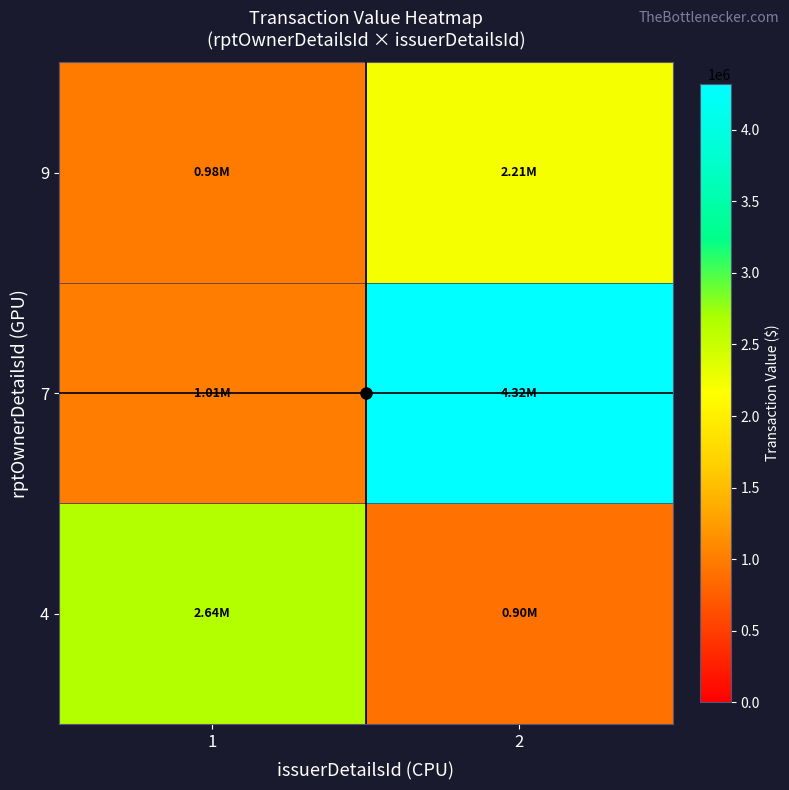

List the series in order of their peak value, highest first.

7, 4, 9